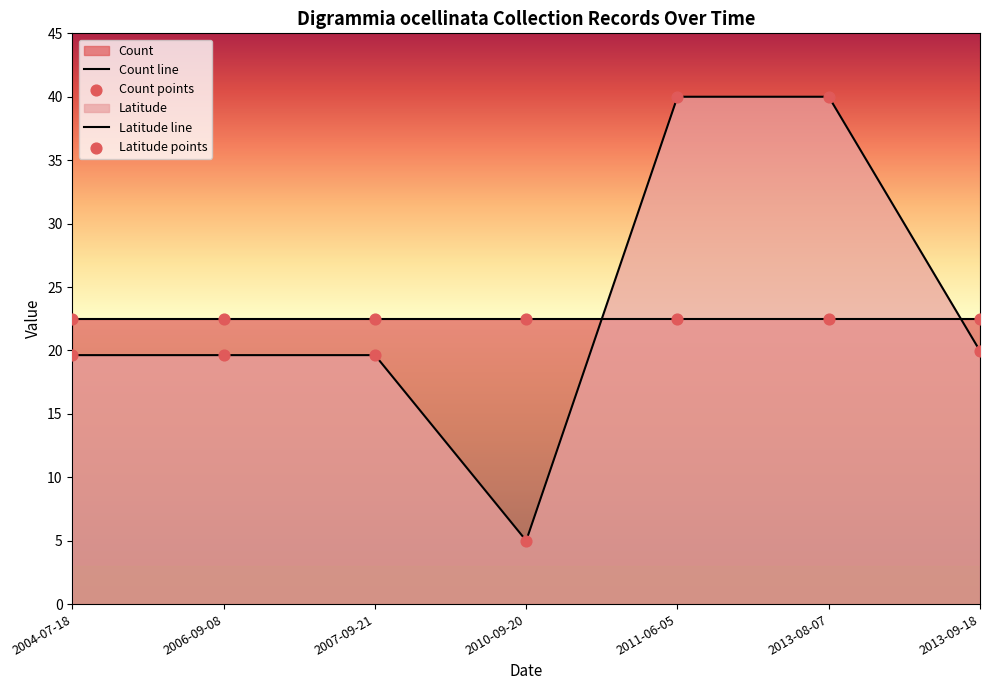

Which series reaches the minimum Y coordinate?

Latitude line